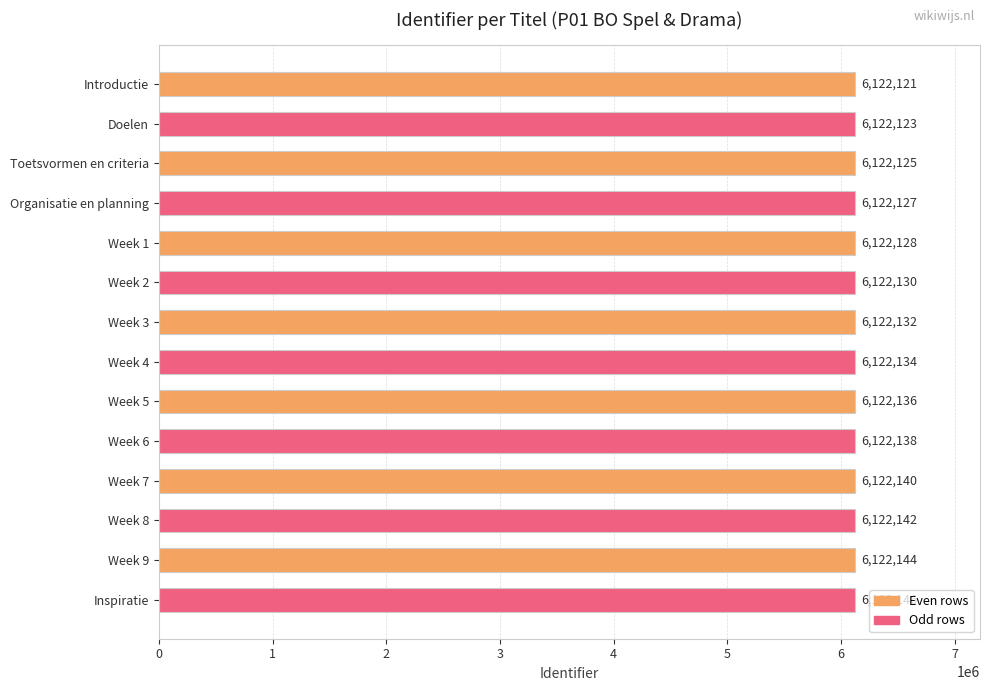

How many distinct data groups are displayed?

1